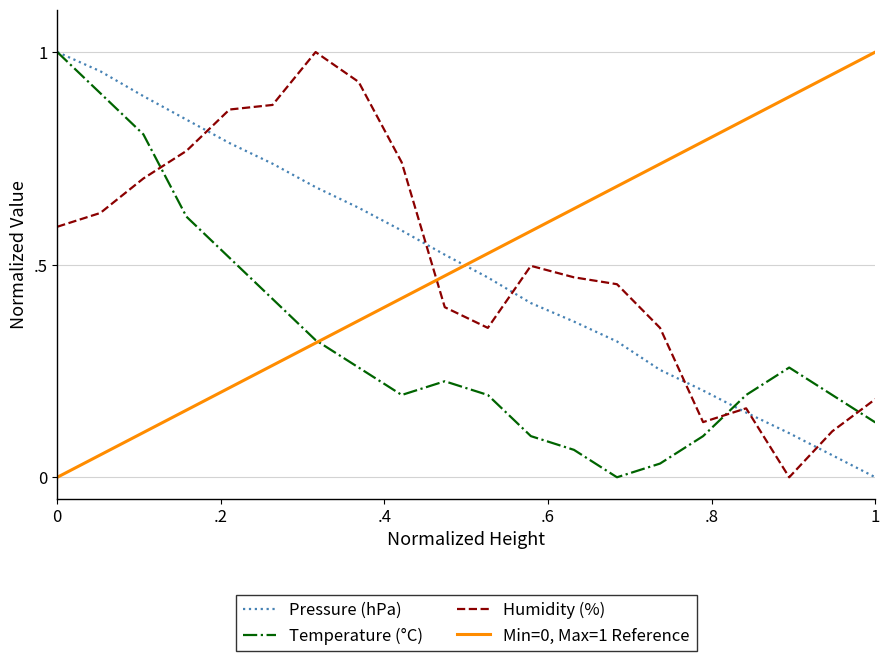

Is it true that Humidity (%) equals 0.7 at 860?

False